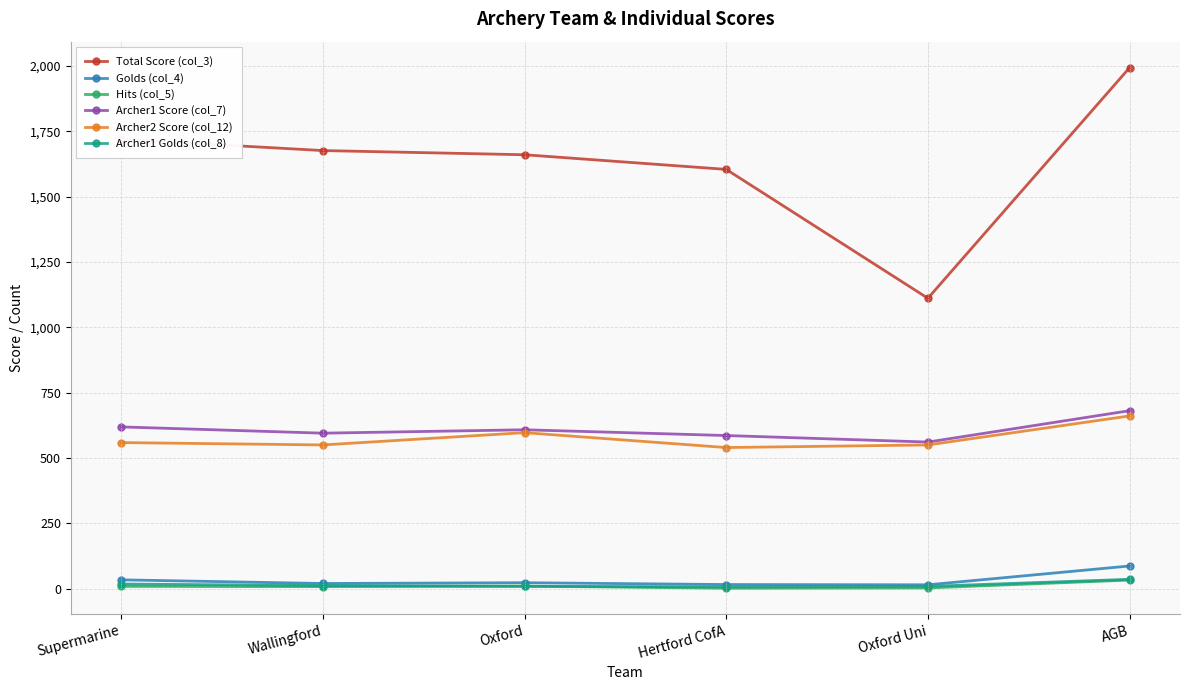

True or false: Archer2 Score (col_12) and Golds (col_4) intersect in this chart.

False